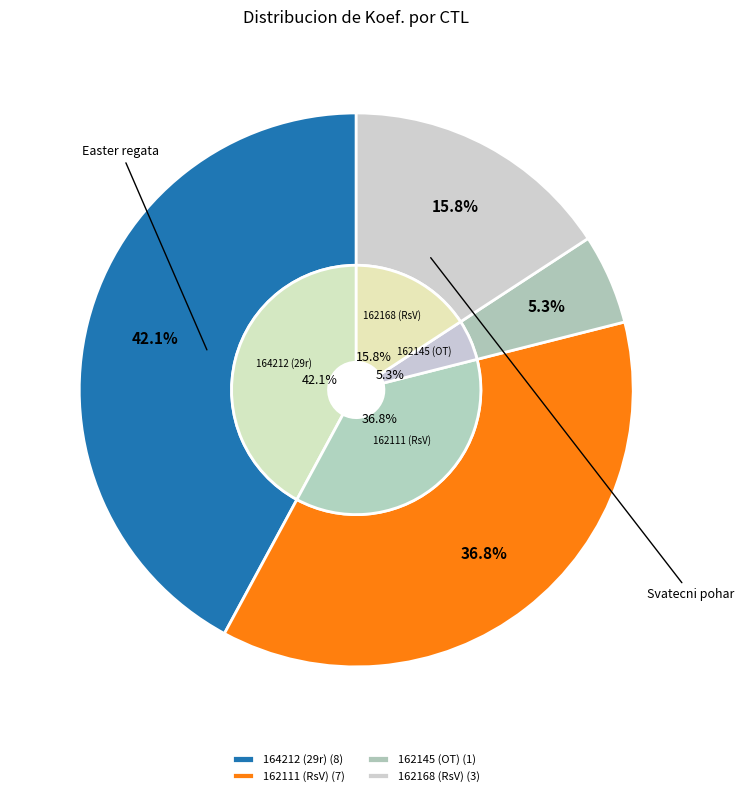

Which has a higher value, 162111 (RsV) or 164212 (29r)?

164212 (29r)